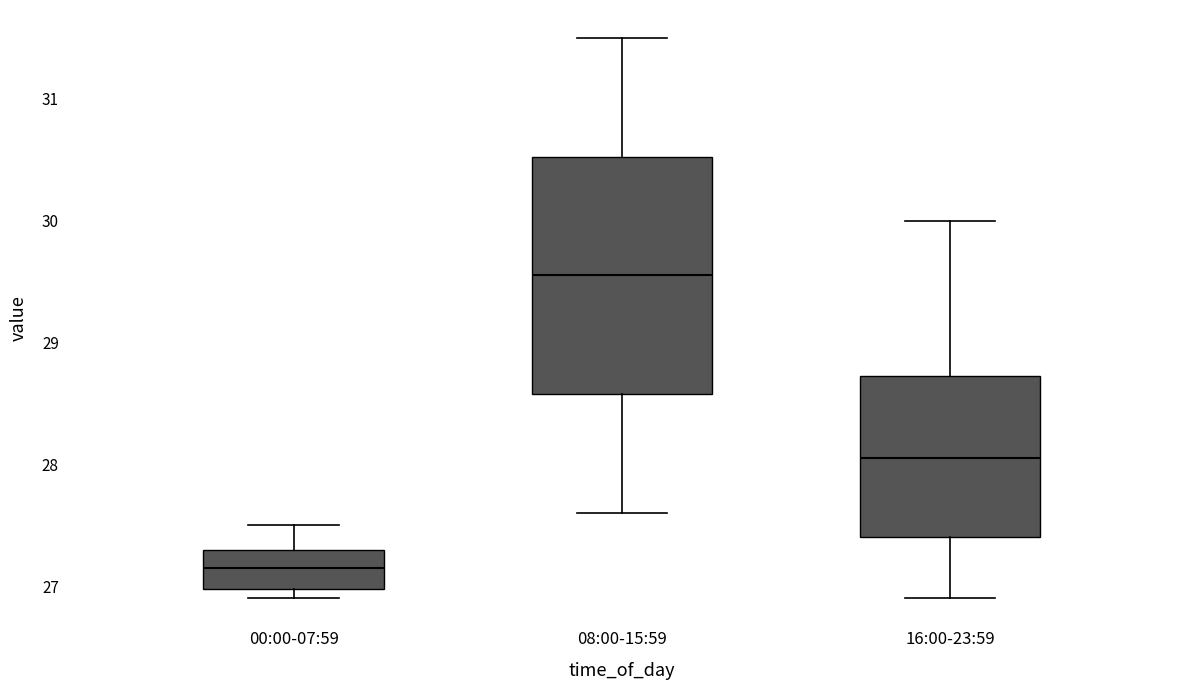

Which box has the highest median line?

08:00-15:59